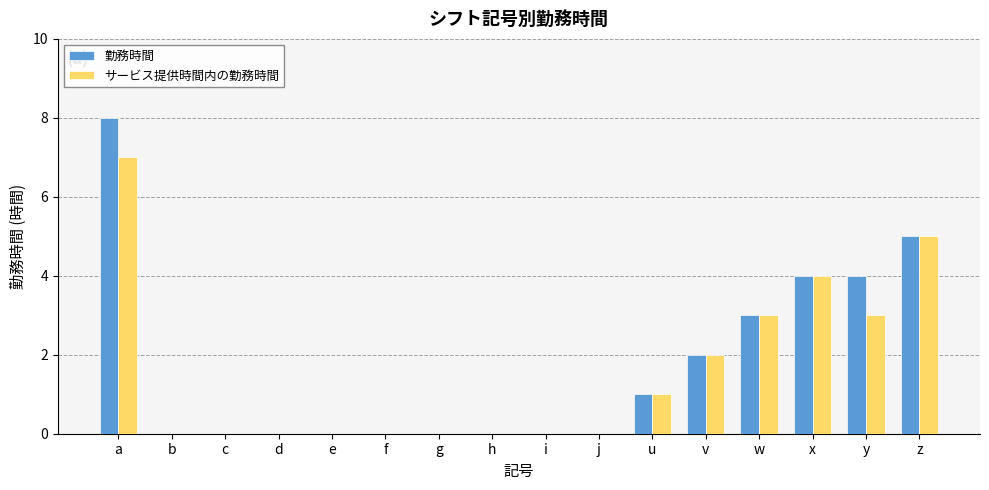

At which category is the sum across all series the highest?

a